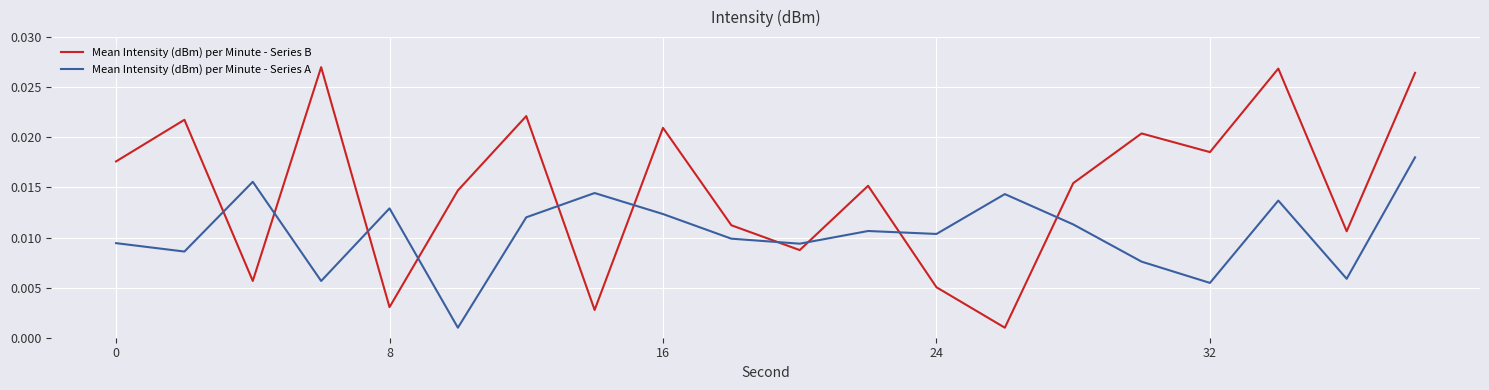

List the series in order of their peak value, lowest first.

Mean Intensity (dBm) per Minute - Series A, Mean Intensity (dBm) per Minute - Series B